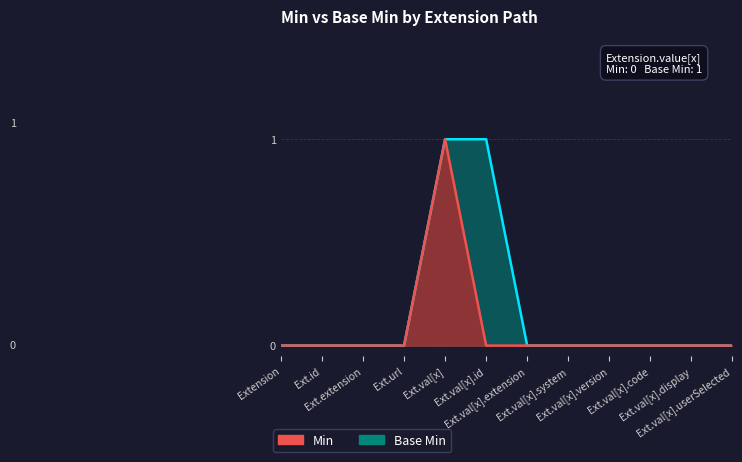

List the series in order of their overall mean, highest first.

Base Min, Min